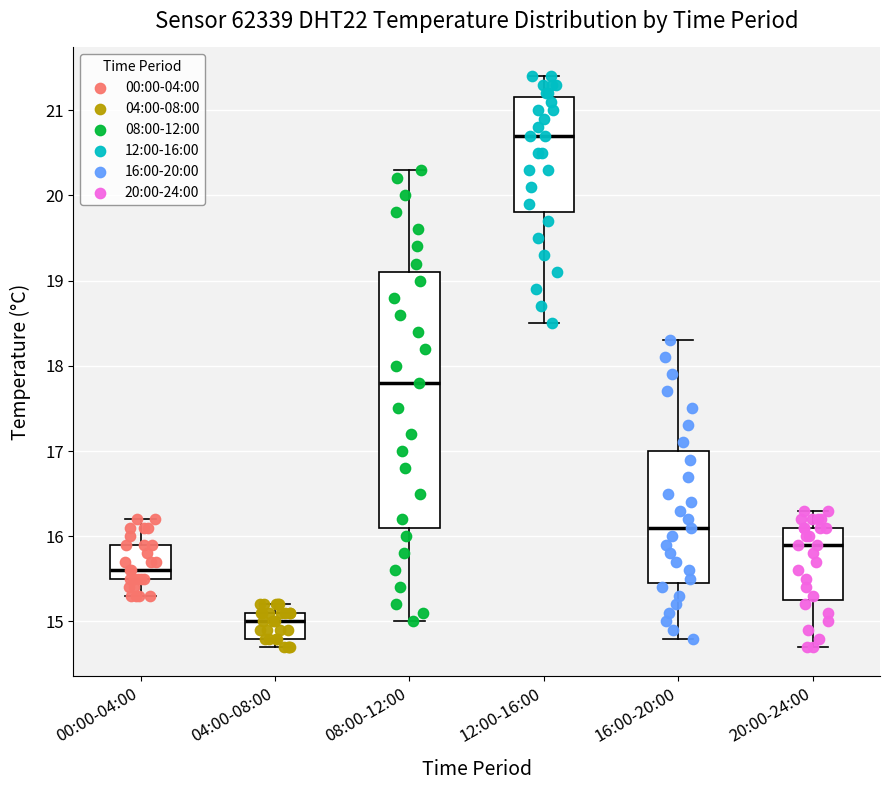

Comparing the boxes themselves (not the whiskers), which one is the tallest?

08:00-12:00